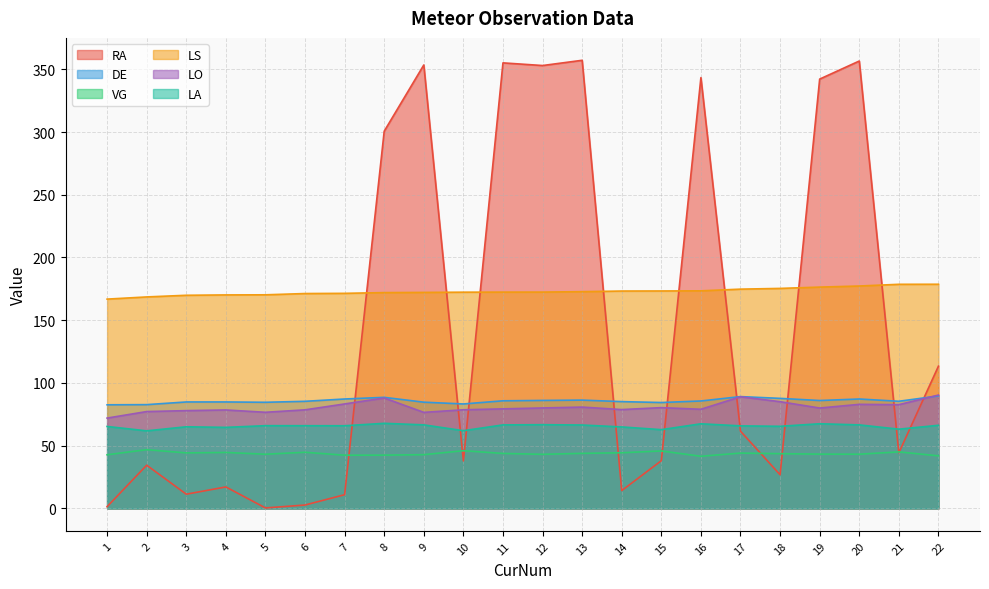

What is the difference between the maximum and minimum values in the RA series?

356.8